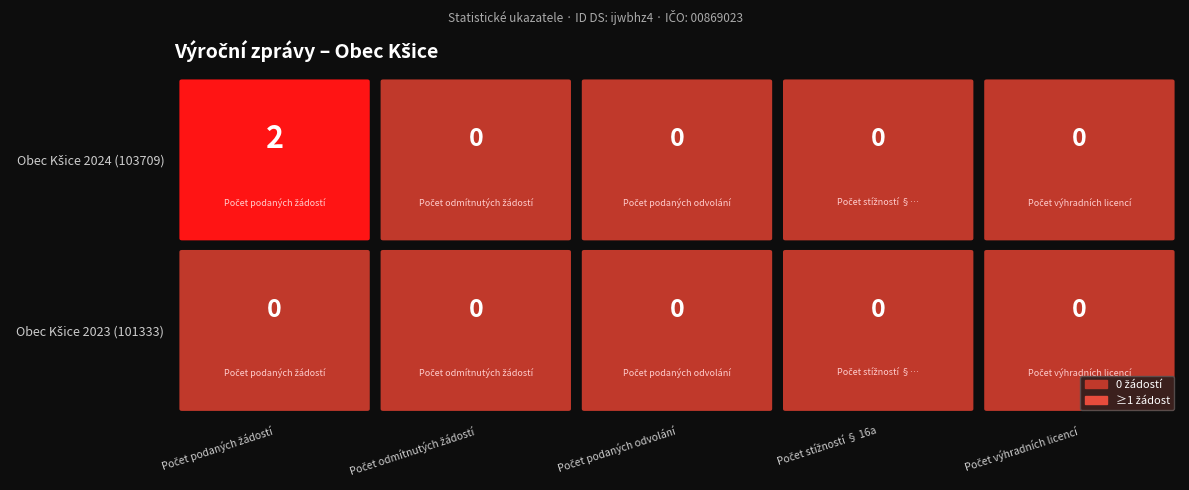

Which series has the largest total across all categories?

Obec Kšice 2024